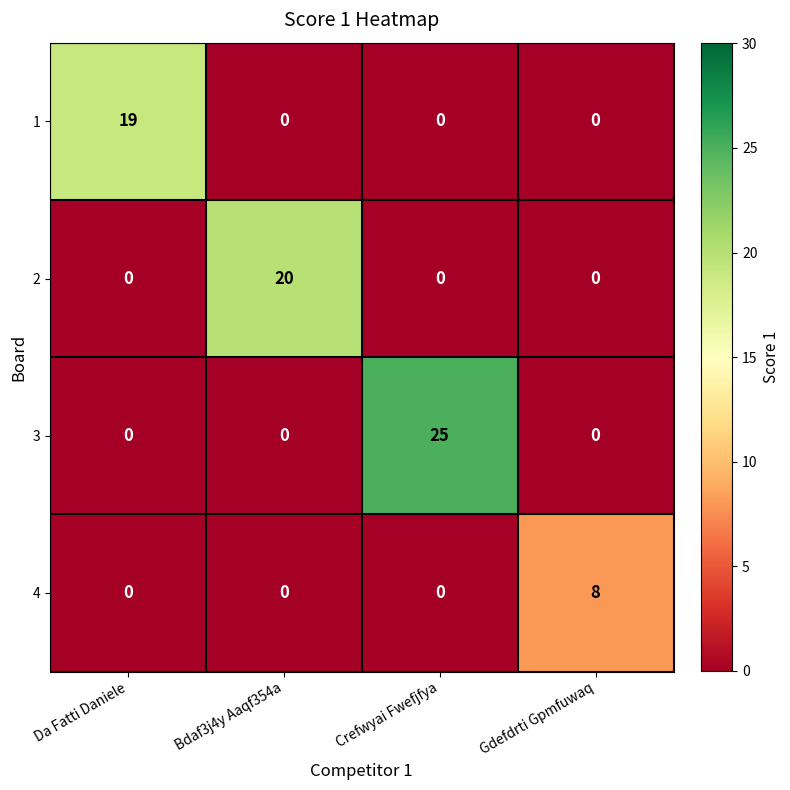

Is it true that 1 equals 8 at Crefwyai Fwefjfya?

False